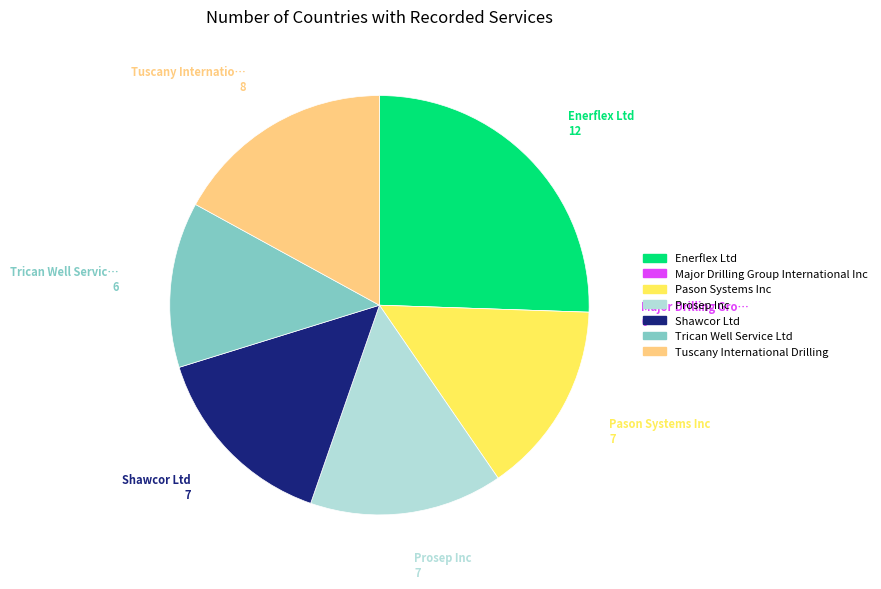

Which slice is the largest?

Enerflex Ltd